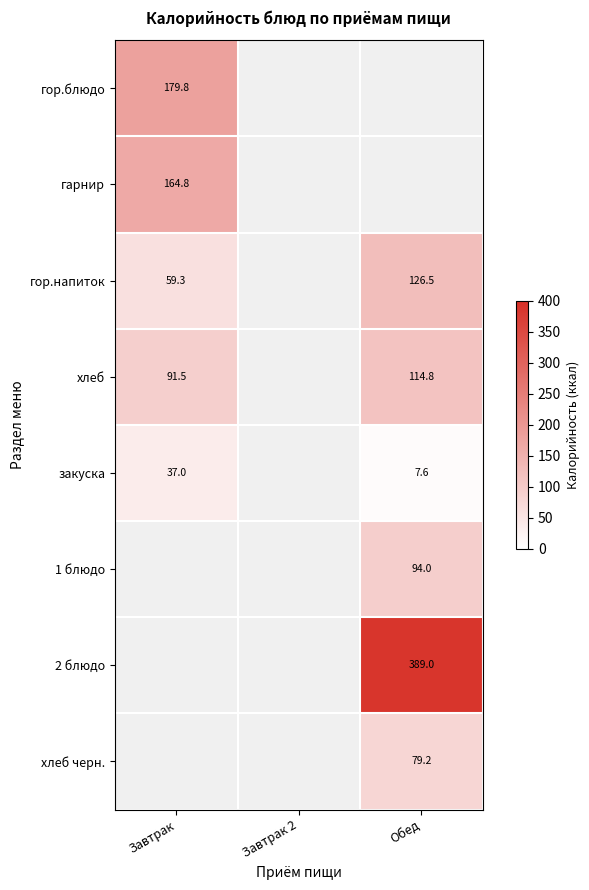

True or false: хлеб has a value of 91.5 at Завтрак.

True